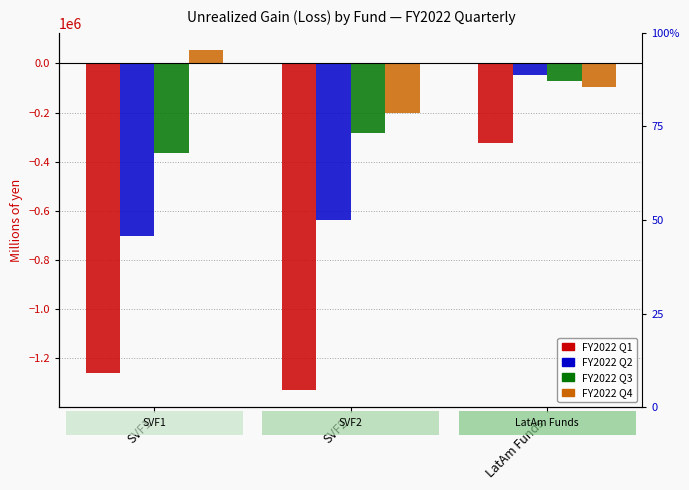

How many values in the FY2022 Q1 series are below -1260869?

1